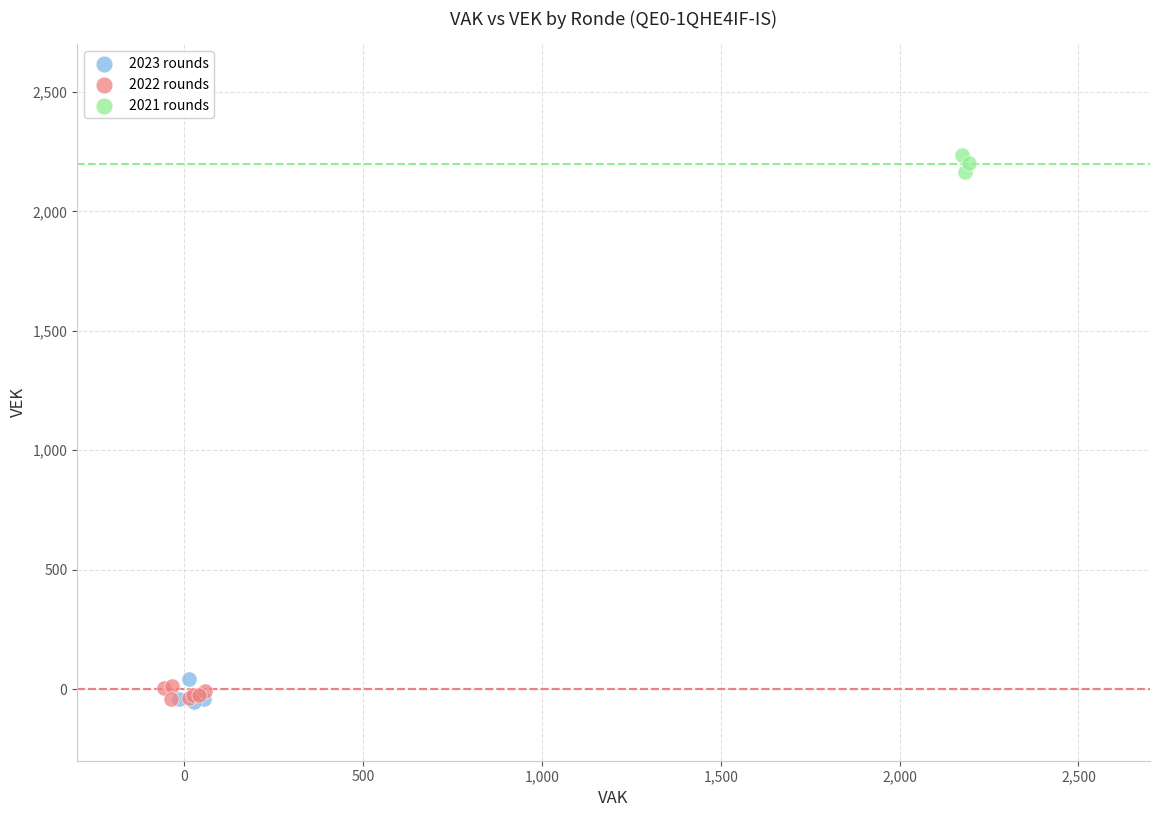

Which series contains the highest Y value?

2021 rounds